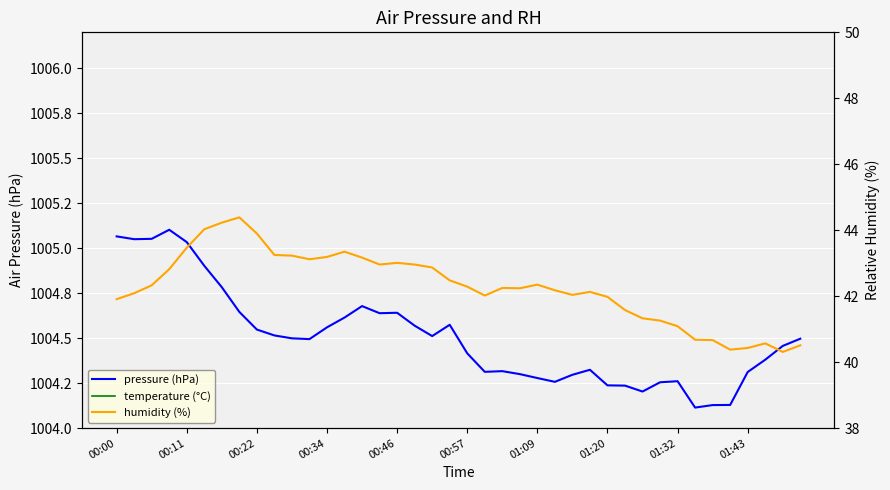

At 13, list the series in order from smallest to largest.

temperature (°C), humidity (%), pressure (hPa)